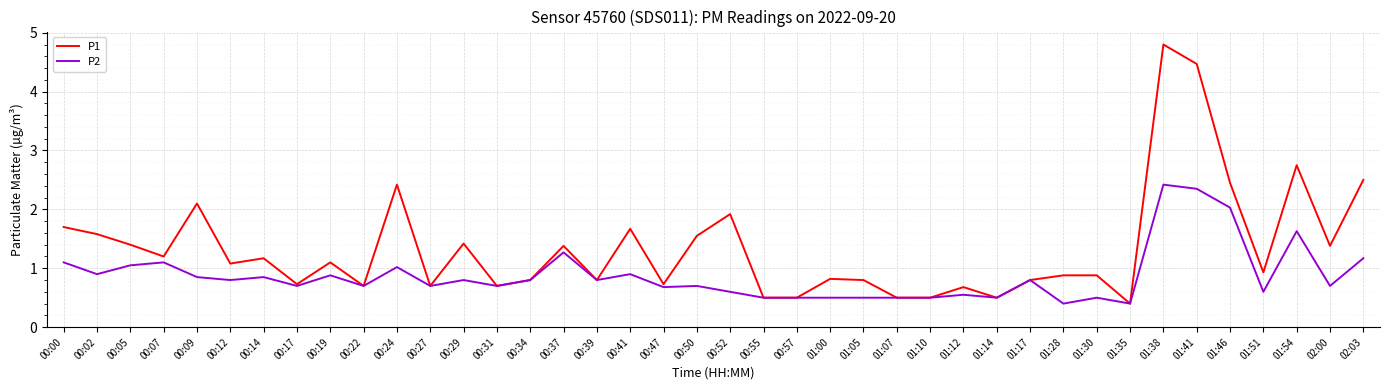

What is the smallest value displayed?

0.4